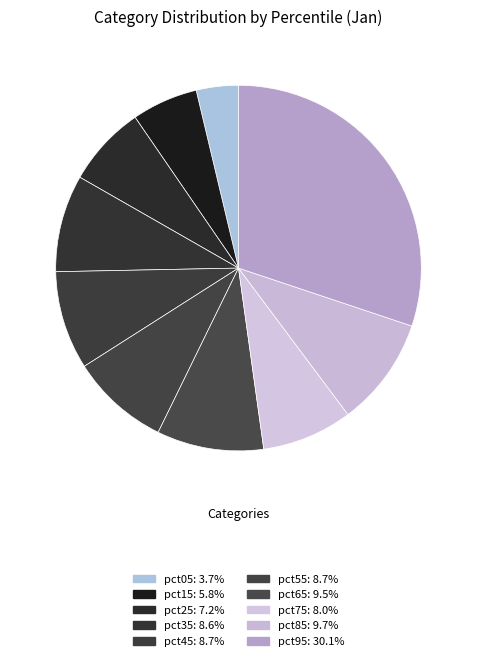

Between pct55 and pct65, which is larger?

pct65